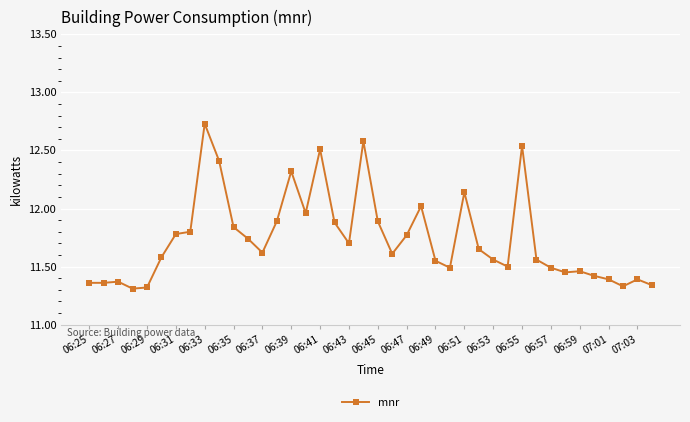

What is the sum of all values?

469.6